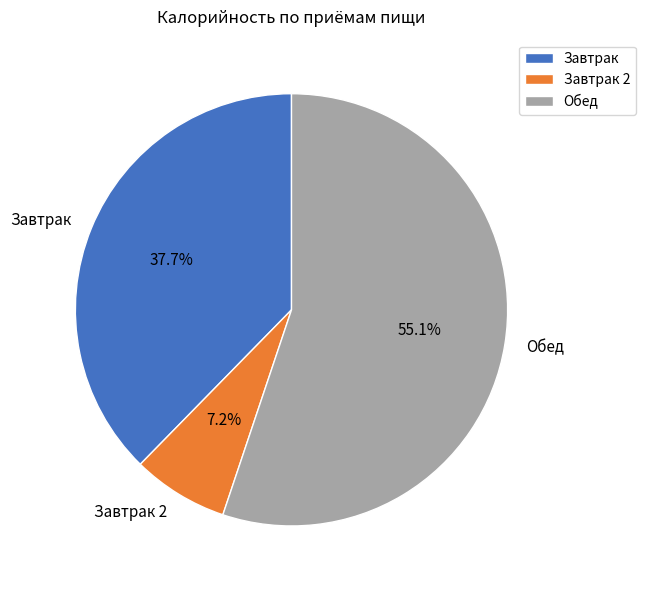

Is there a majority slice in this chart?

Yes